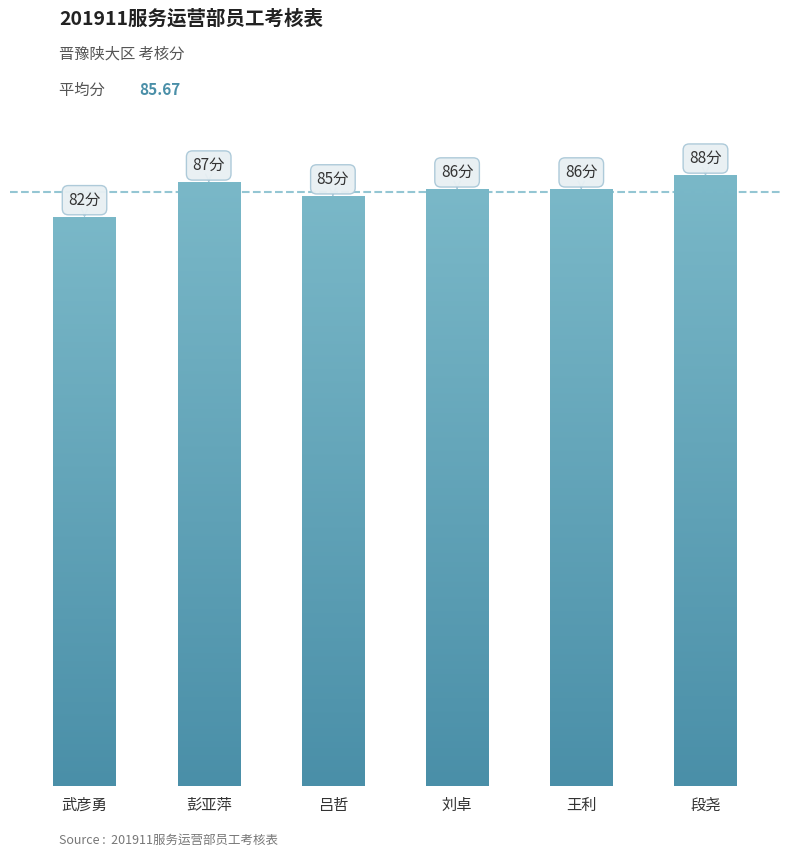

Reading right to left, transcribe all the data shown in this chart.

88	86	86	85	87	82